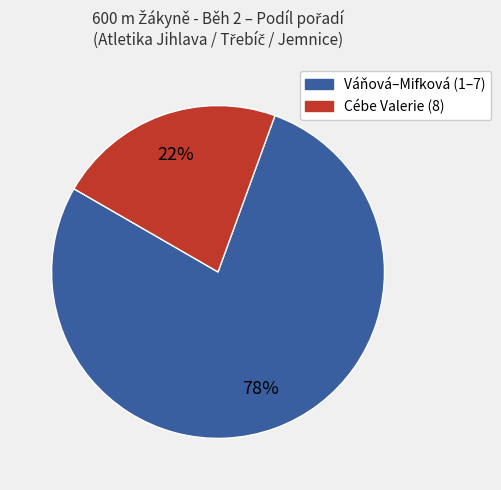

Is there a majority slice in this chart?

Yes